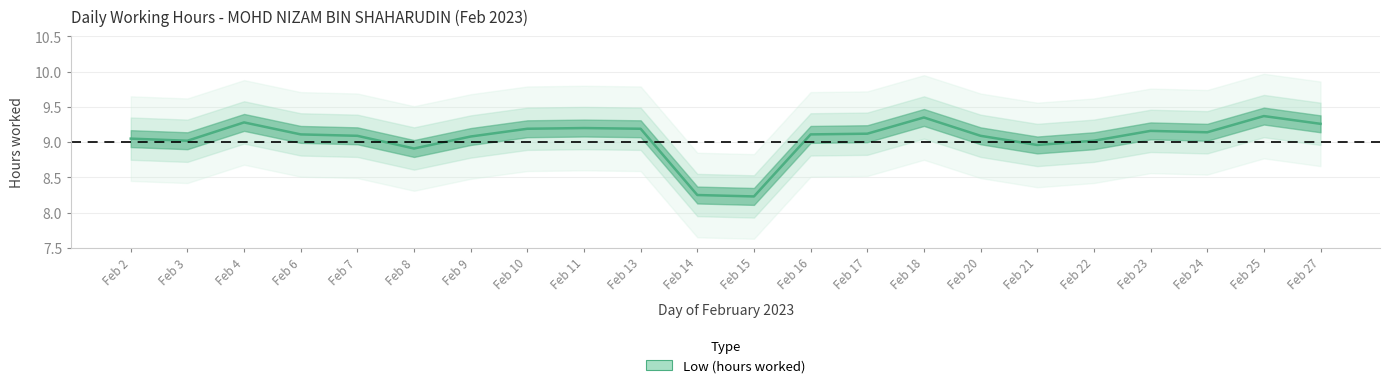

What is the change in value from Feb 8 to Feb 24?

+0.2